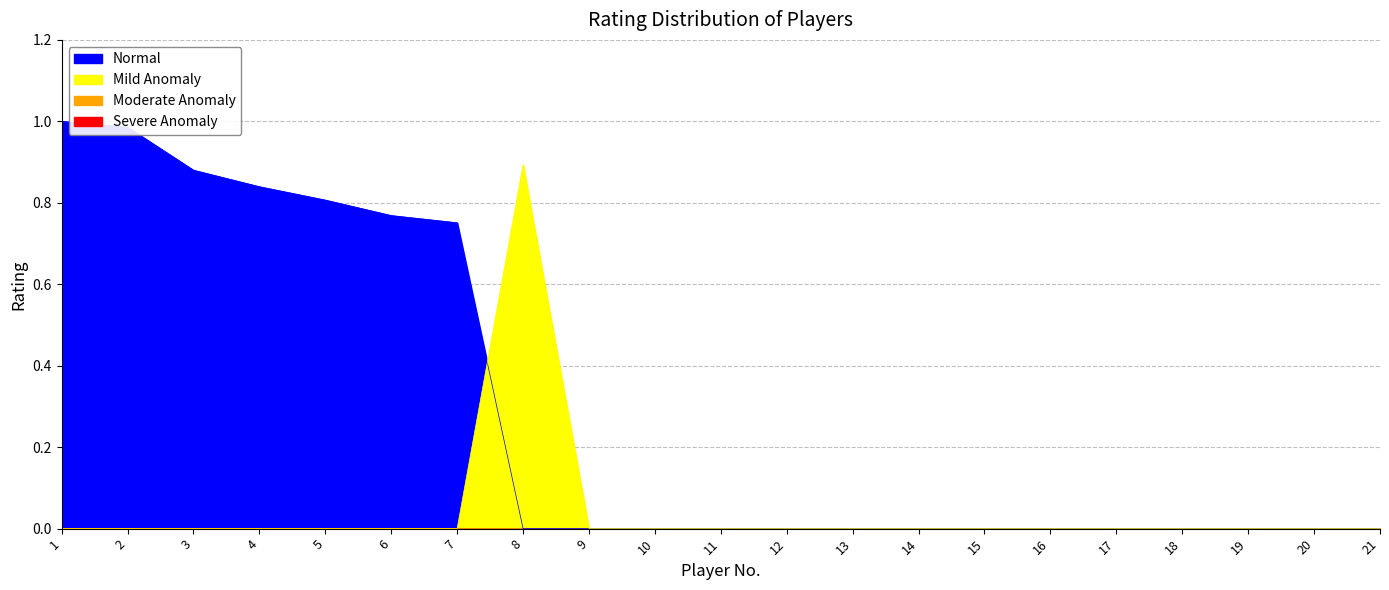

Does the chart display data point markers on the line(s)?

No